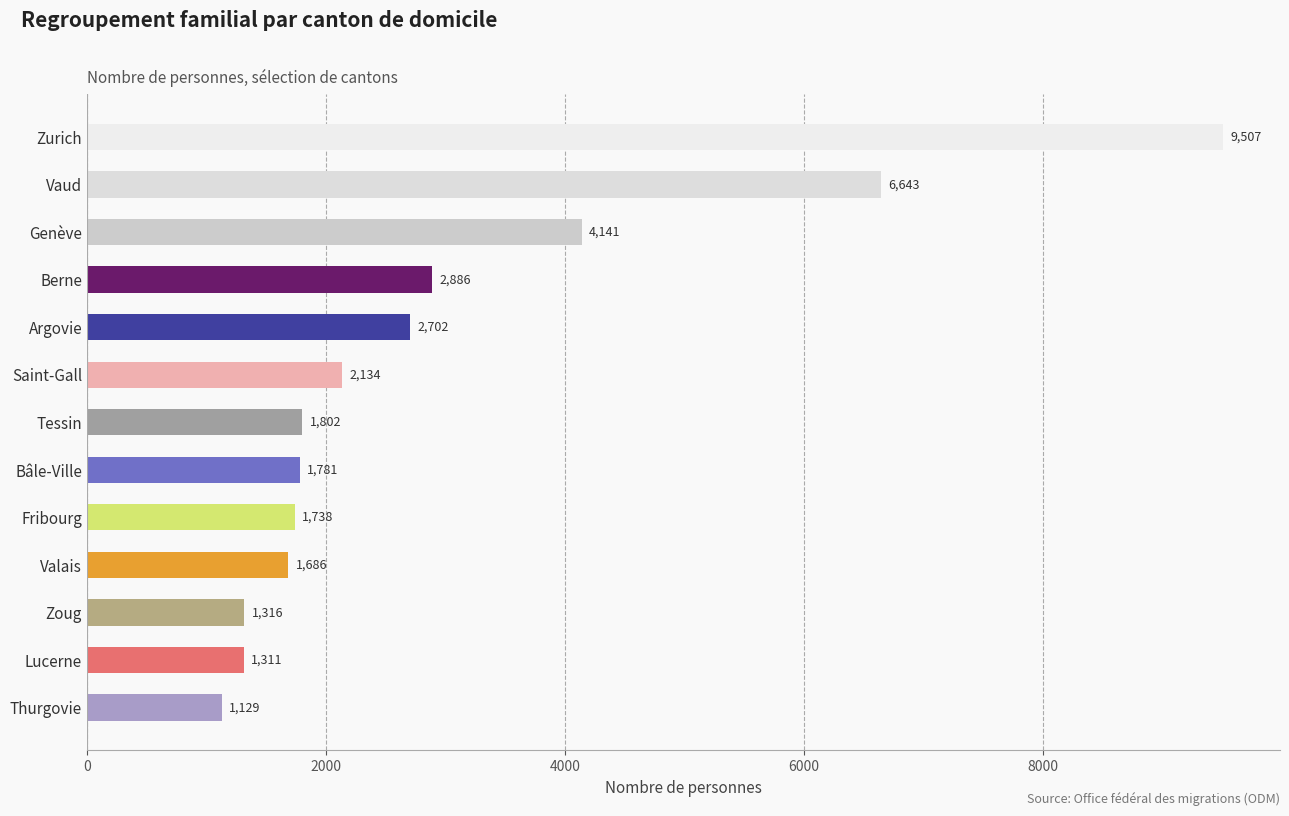

Reading top to bottom, transcribe all the data shown in this chart.

Zurich=9507	Vaud=6643	Genève=4141	Berne=2886	Argovie=2702	Saint-Gall=2134	Tessin=1802	Bâle-Ville=1781	Fribourg=1738	Valais=1686	Zoug=1316	Lucerne=1311	Thurgovie=1129